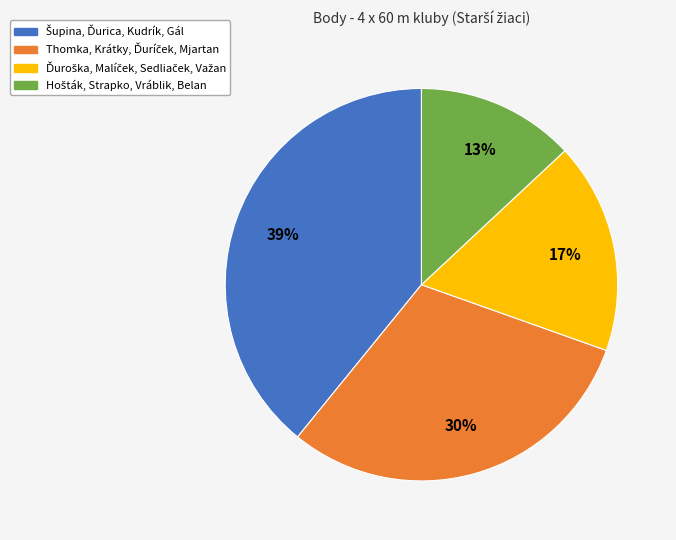

To the nearest percent, what is the average slice percentage?

25%